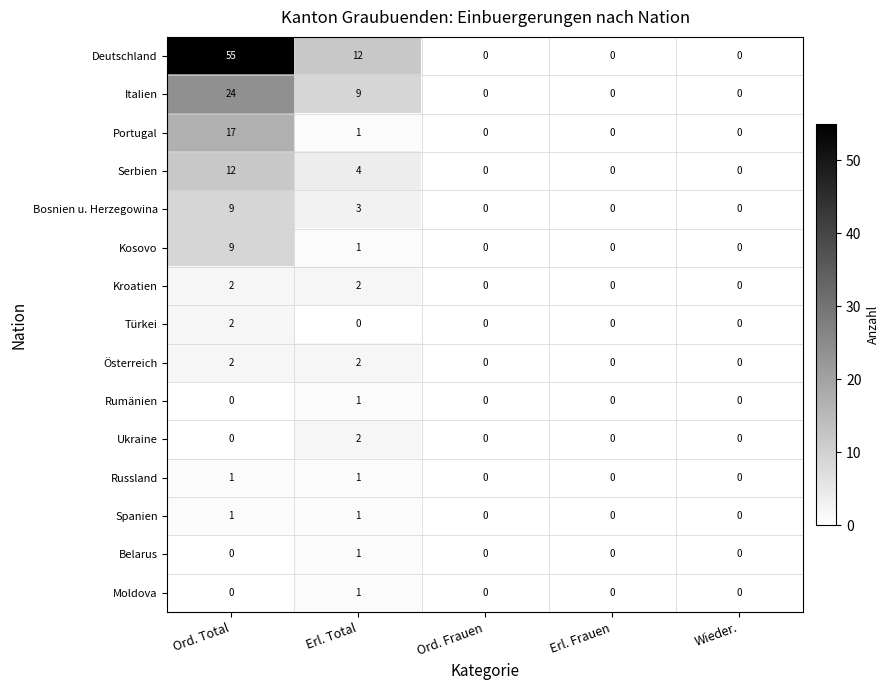

What is the sum of all Serbien values?

16